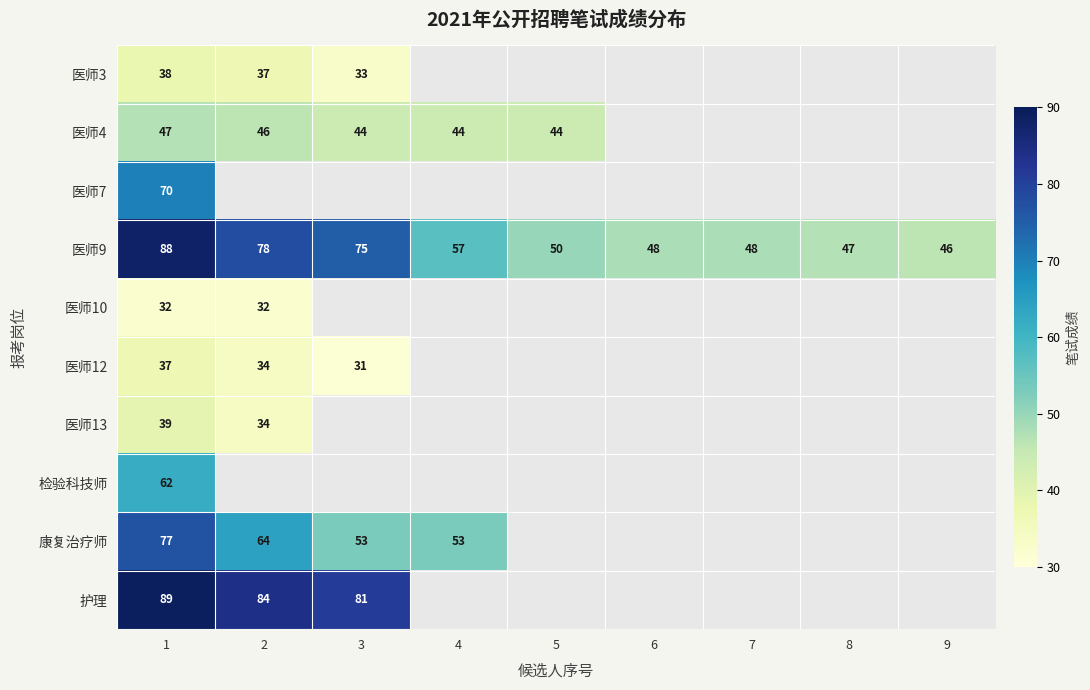

How many data points does each series have?

9